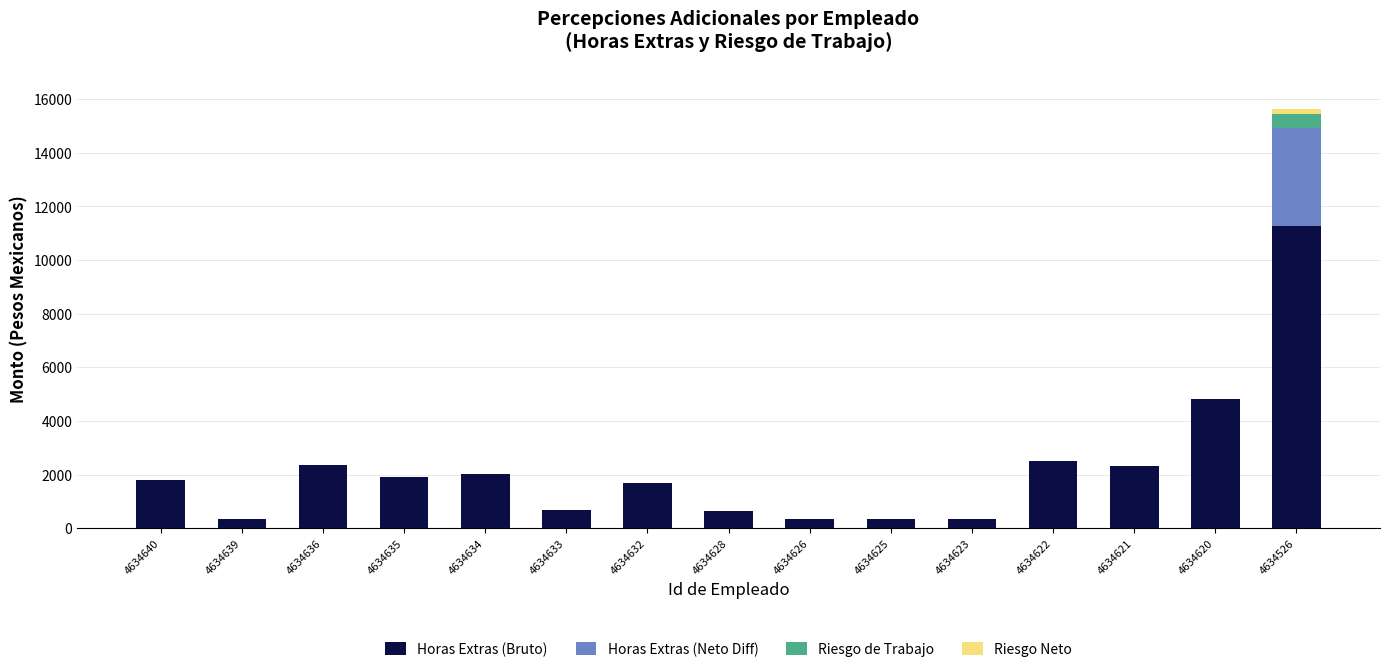

At which category is the sum across all series the highest?

4634526